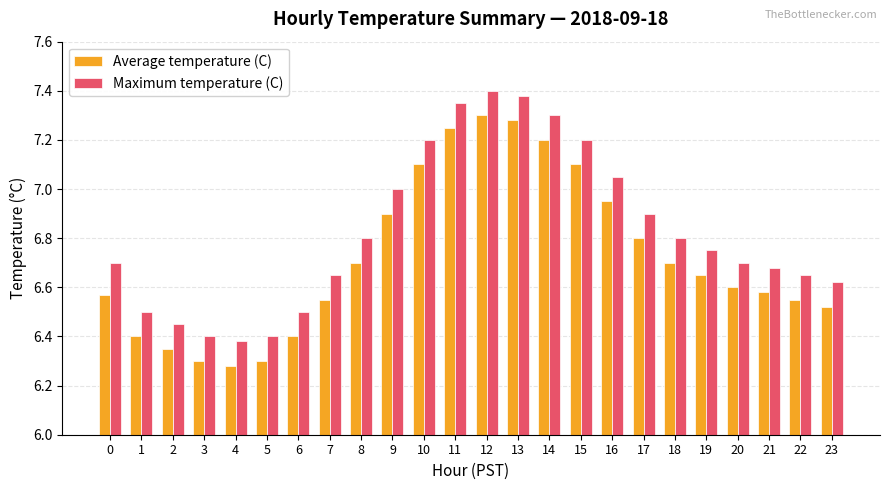

Rank the series at 22 from lowest to highest value.

Average temperature (C), Maximum temperature (C)